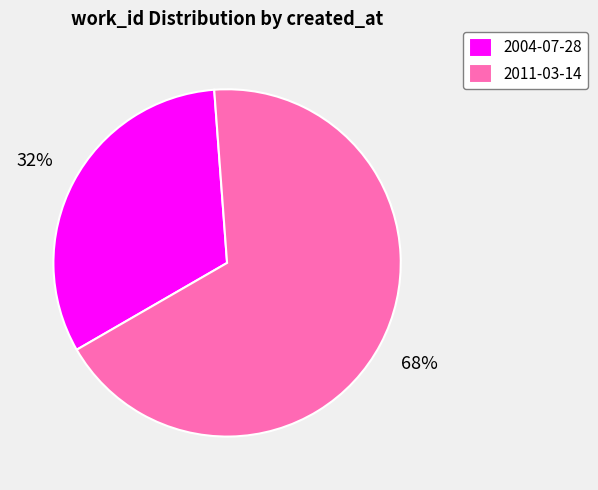

To the nearest percent, what is the difference between the 2011-03-14 and 2004-07-28 slice percentages?

36%